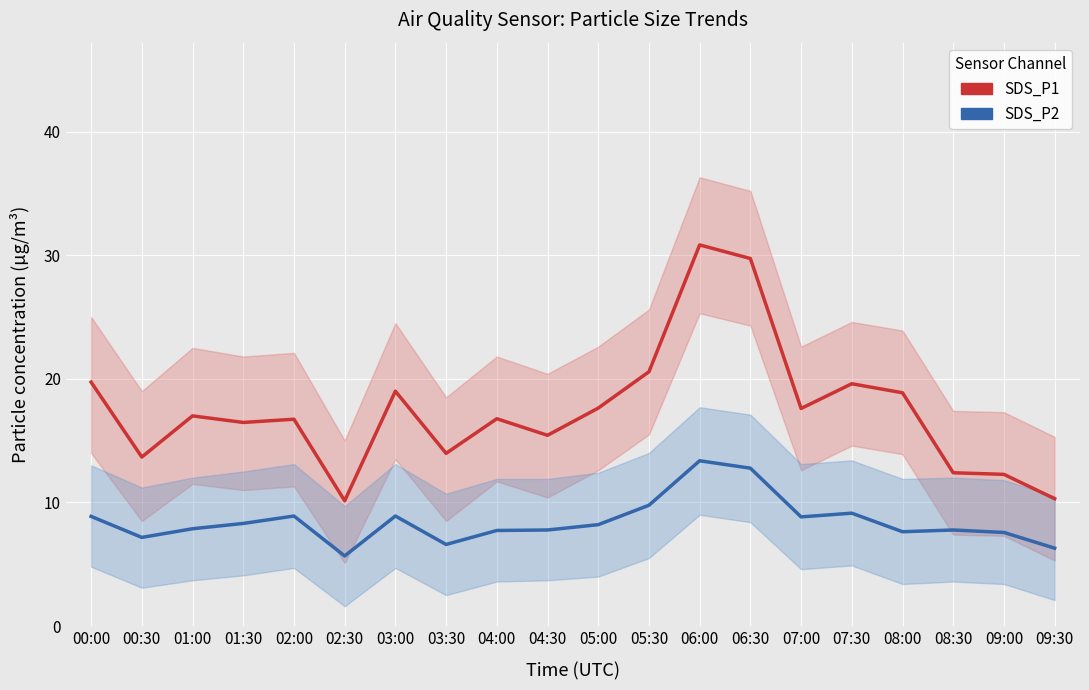

Reading right to left, list all the values displayed in this chart.

SDS_P1: 09:30=10.3	09:00=12.3	08:30=12.4	08:00=18.9	07:30=19.6	07:00=17.6	06:30=29.7	06:00=30.8	05:30=20.6	05:00=17.6	04:30=15.4	04:00=16.8	03:30=14.0	03:00=19.0	02:30=10.1	02:00=16.7	01:30=16.5	01:00=17.0	00:30=13.7	00:00=19.7
SDS_P2: 09:30=6.3	09:00=7.6	08:30=7.8	08:00=7.6	07:30=9.1	07:00=8.8	06:30=12.8	06:00=13.4	05:30=9.8	05:00=8.2	04:30=7.8	04:00=7.7	03:30=6.6	03:00=8.9	02:30=5.7	02:00=8.9	01:30=8.3	01:00=7.9	00:30=7.2	00:00=8.9